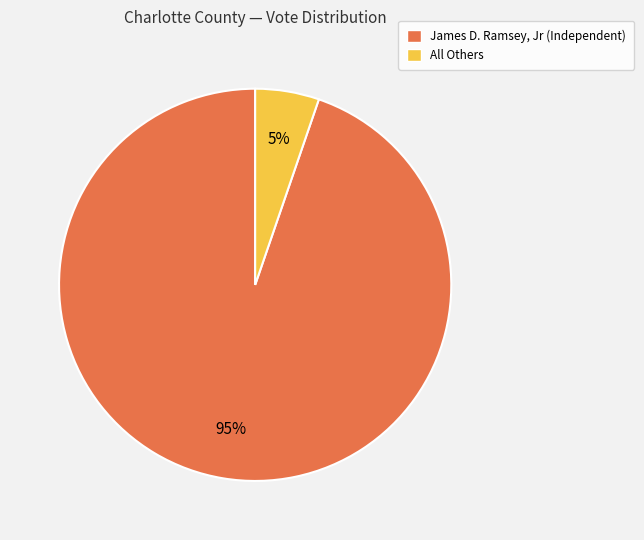

Is there a majority slice in this chart?

Yes